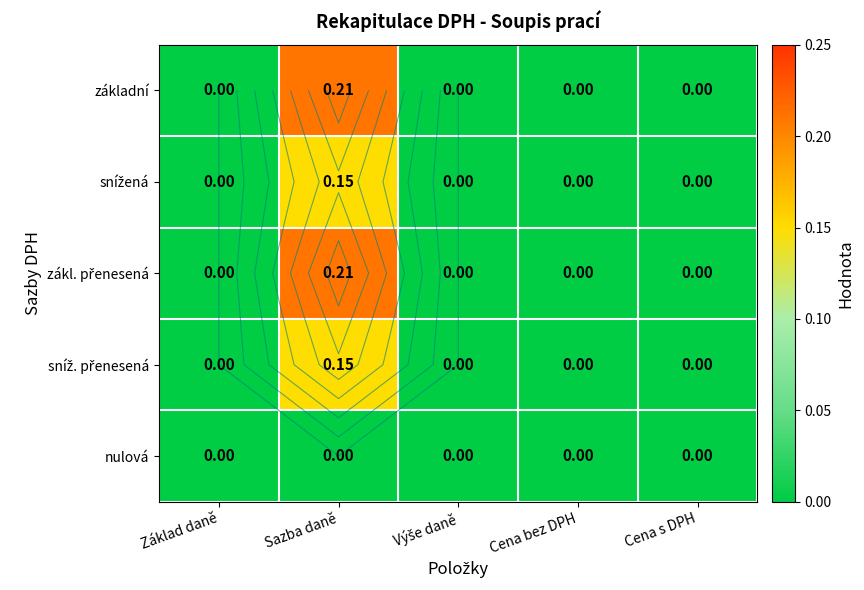

The základní series shows 0.1 at Cena bez DPH. True or false?

False